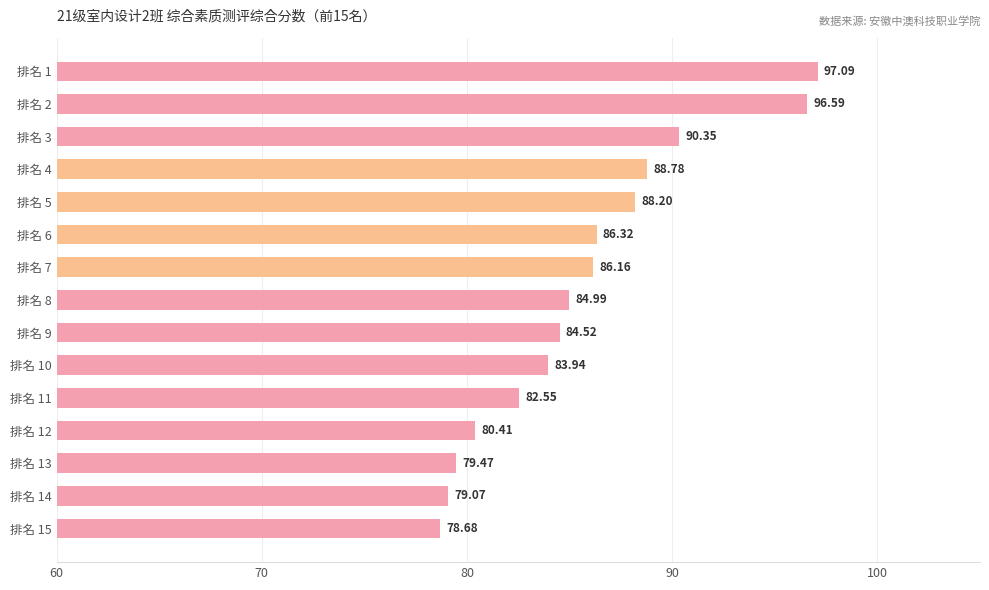

Rank the categories by value from lowest to highest.

排名 15, 排名 14, 排名 13, 排名 12, 排名 11, 排名 10, 排名 9, 排名 8, 排名 7, 排名 6, 排名 5, 排名 4, 排名 3, 排名 2, 排名 1